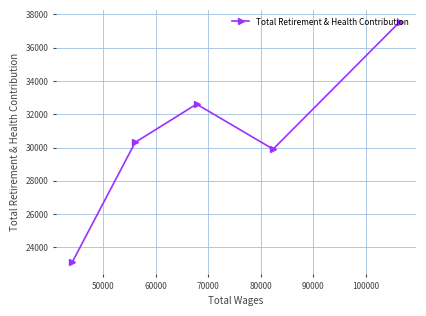

Count the number of data series in this chart.

1